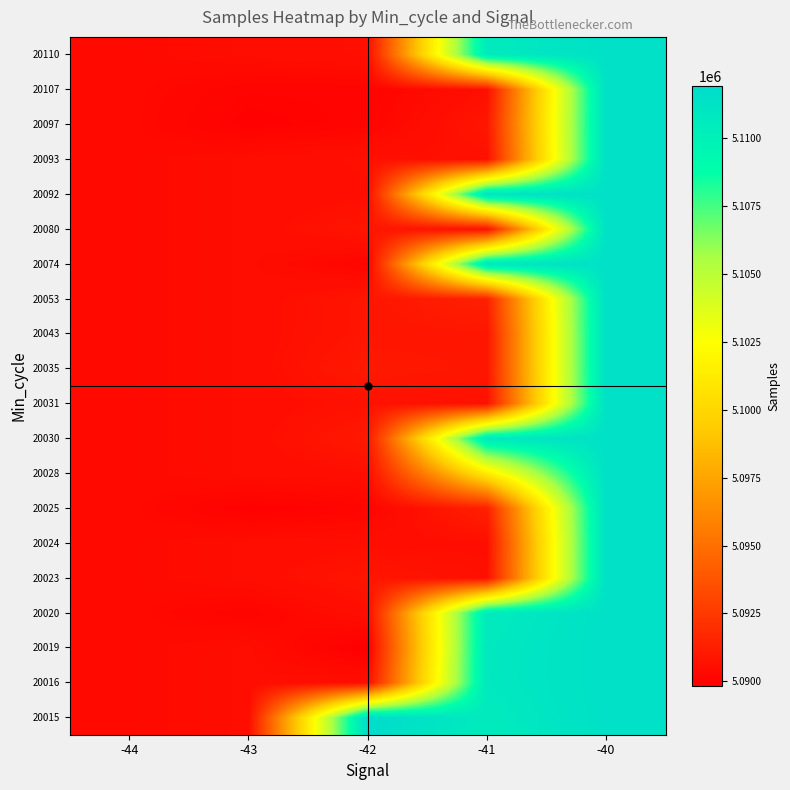

What is the difference between the highest and lowest values at -43?

510